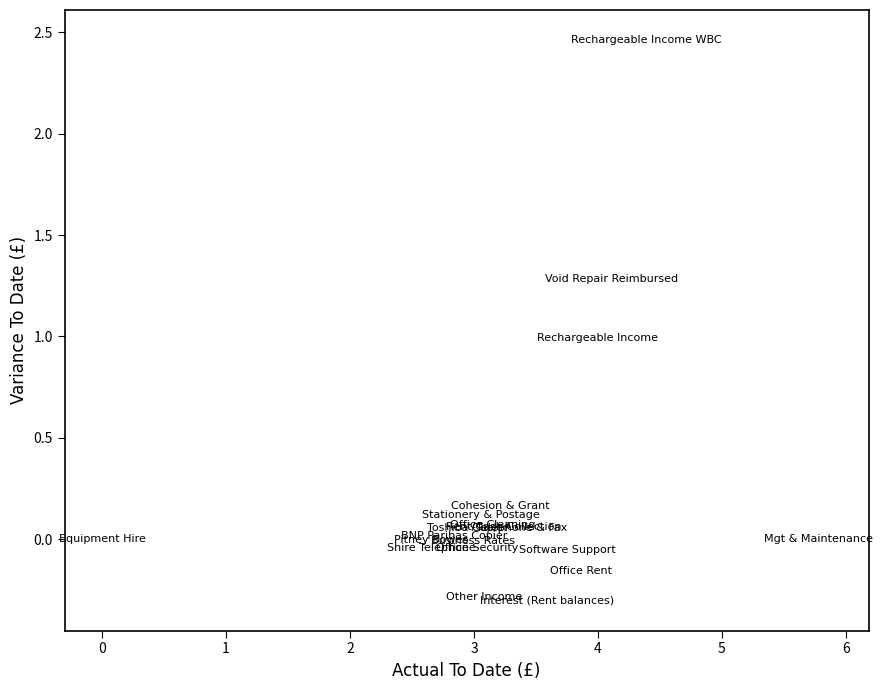

What is the range of X values (max minus min)?

5.8